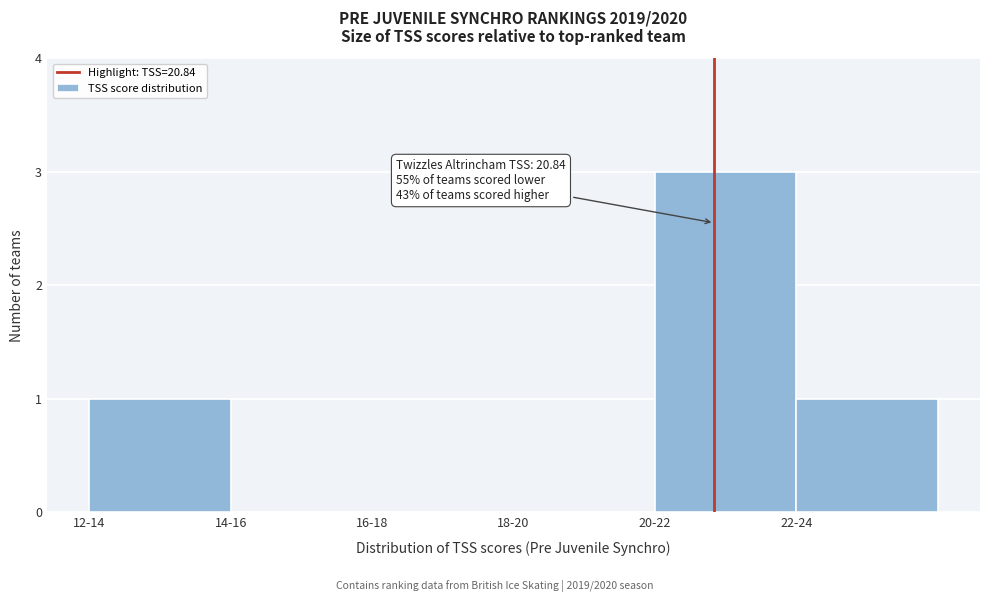

Reading left to right, extract all data points from this chart.

12-14=1	14-16=0	16-18=0	18-20=0	20-22=3	22-24=1